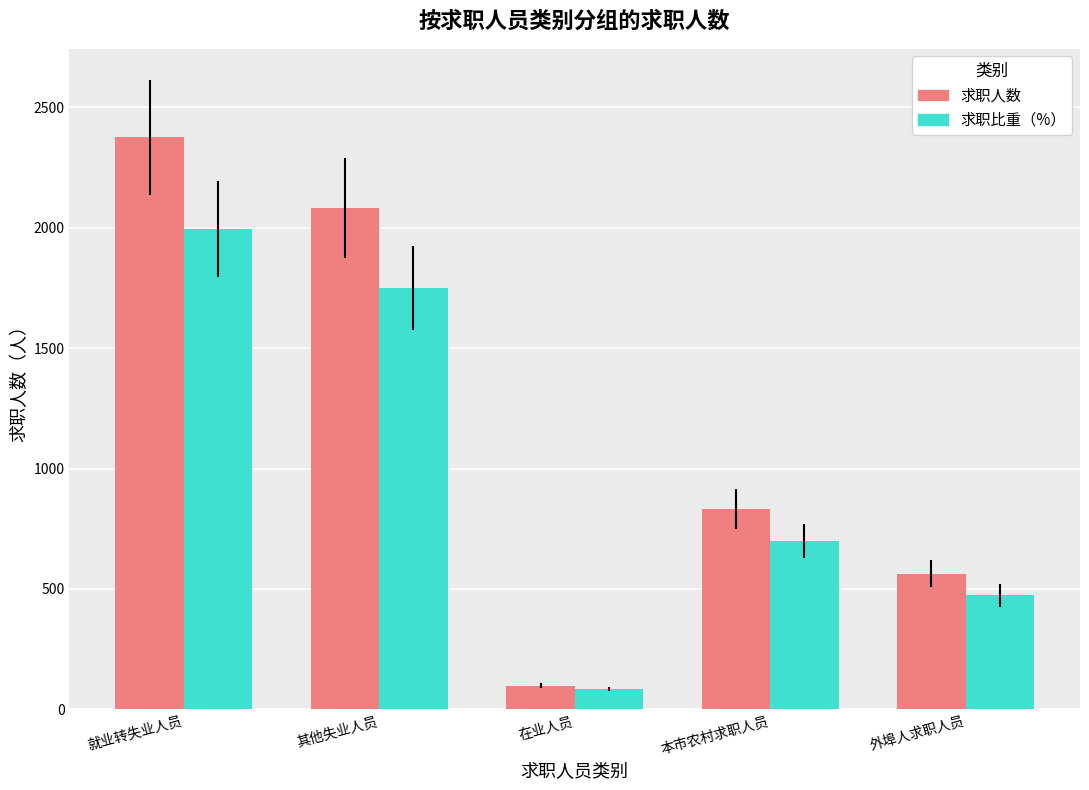

Is it true that 求职比重（%） equals 82.5 at 在业人员?

True